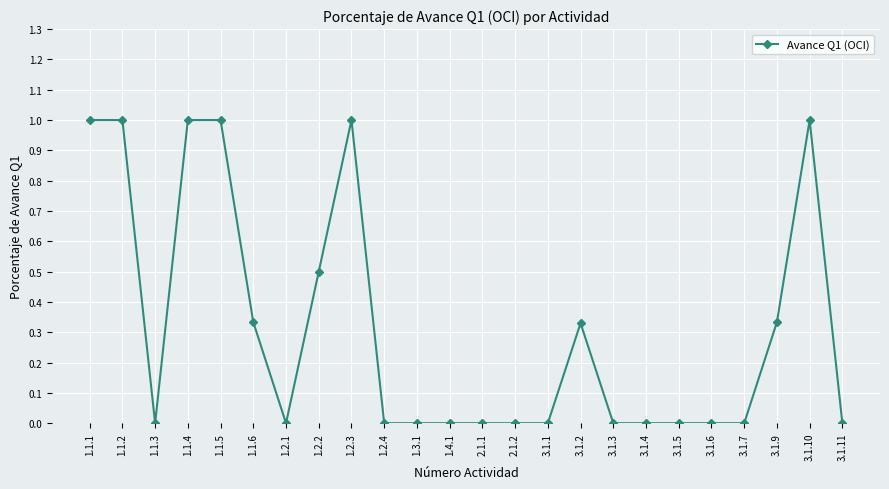

What is the maximum value shown in the chart?

1.0